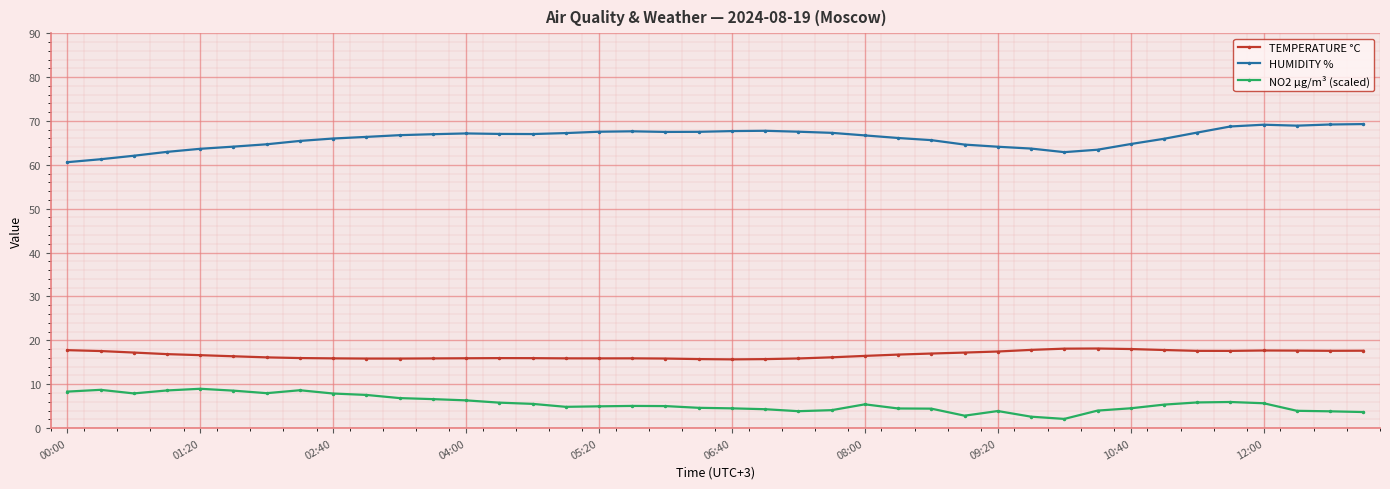

True or false: NO2 µg/m³ (scaled) has more than 1 interior local peaks.

True